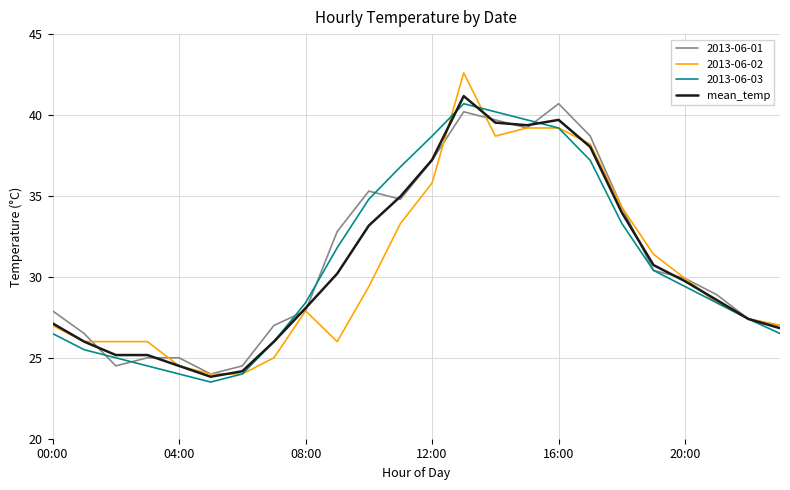

What is the minimum value shown in the chart?

23.5